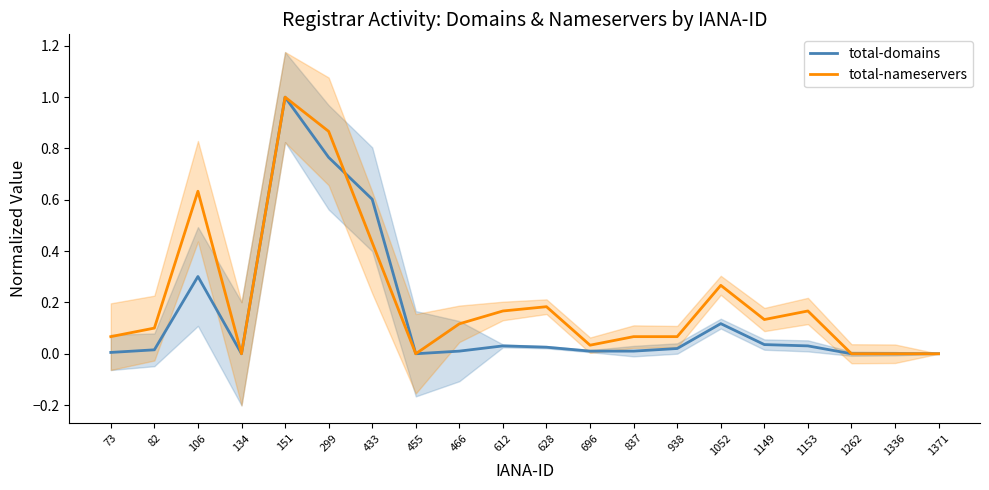

Between which two adjacent categories do total-nameservers and total-domains first intersect?

299 and 433